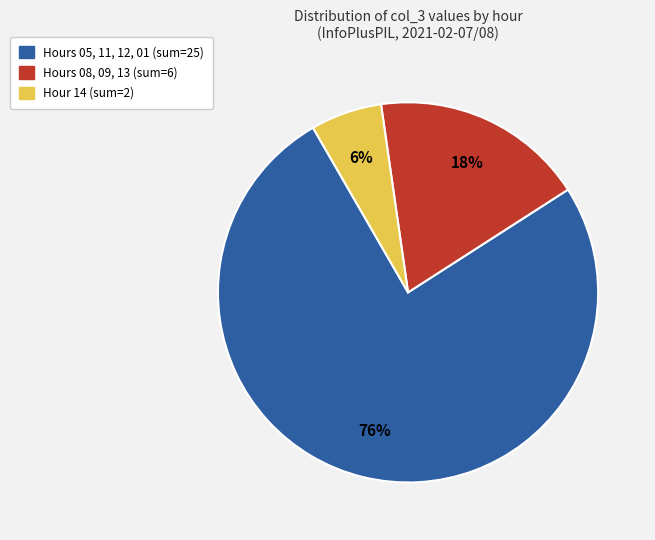

Does any single category account for the majority?

Yes